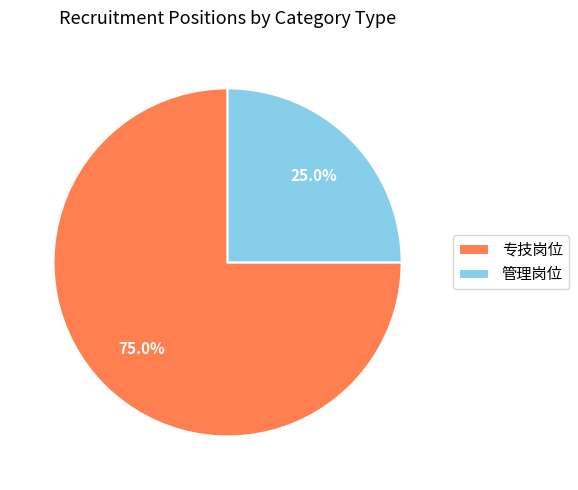

Approximately how many times larger is the value at 专技岗位 compared to 管理岗位?

3.0